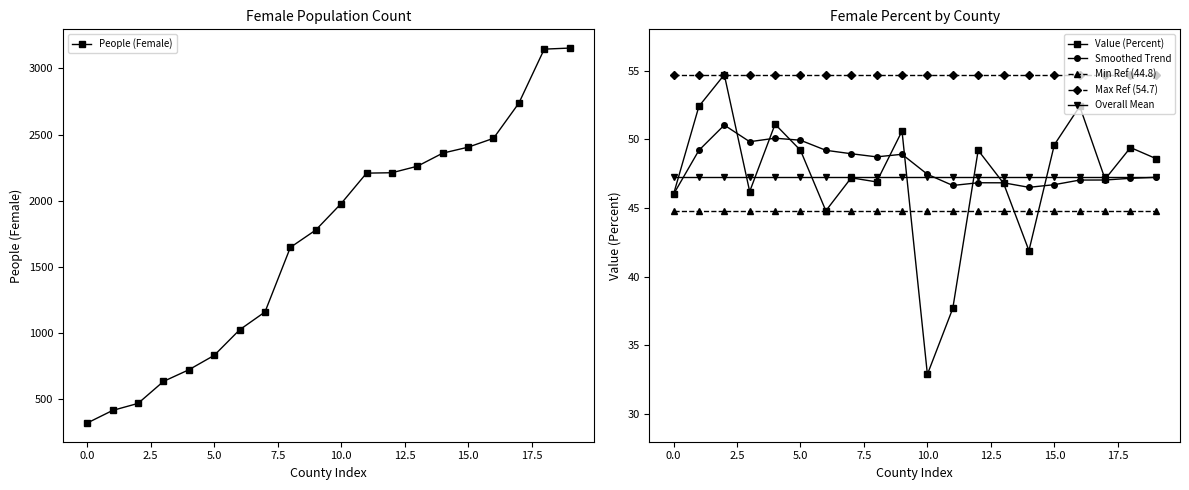

What is the minimum value shown in the chart?

32.9